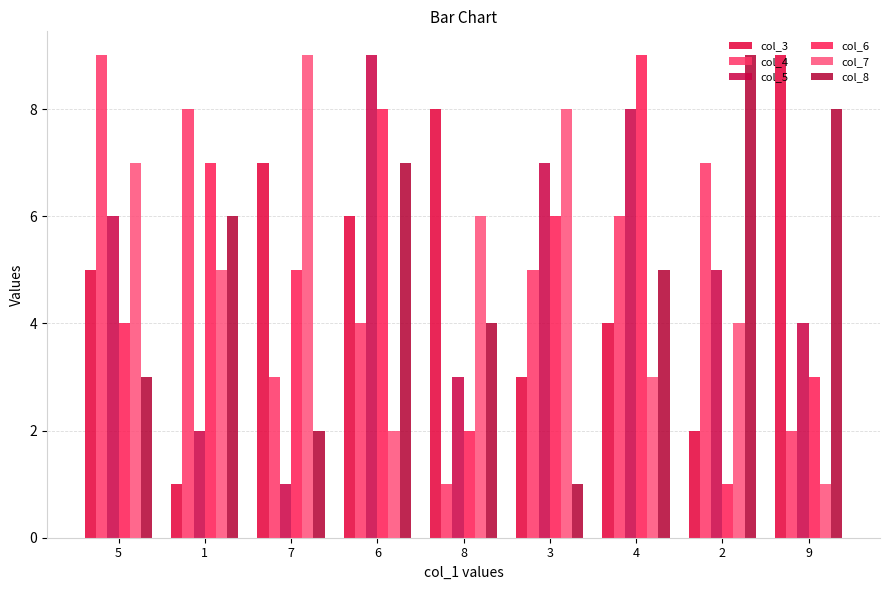

What is the highest value of the col_8 series?

9